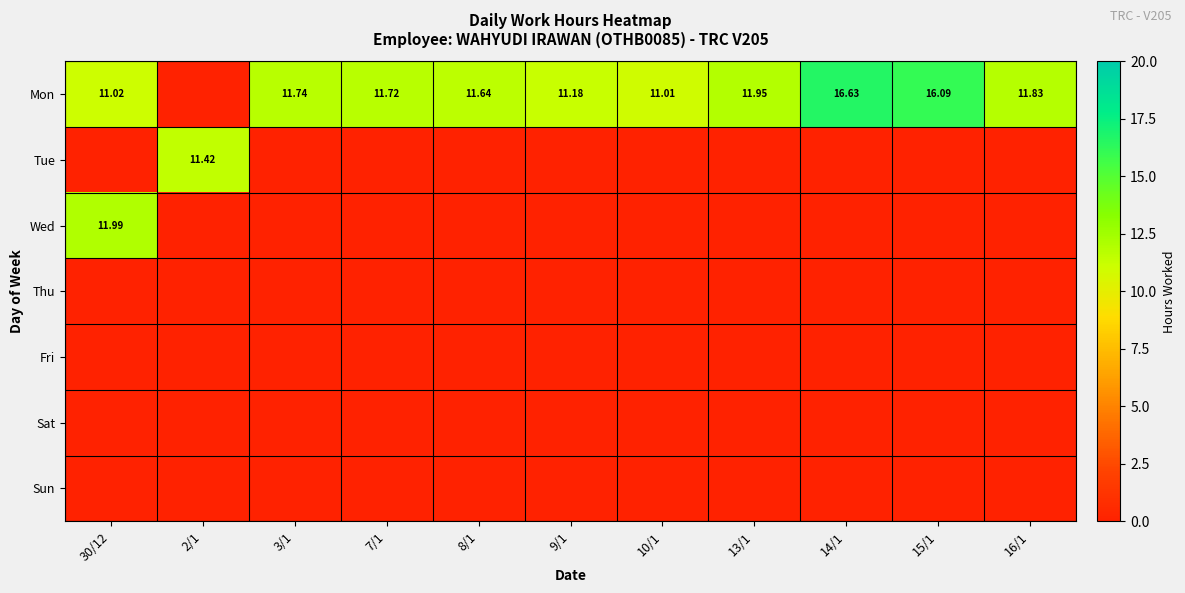

At 9/1, list the series in order from smallest to largest.

Tue, Wed, Thu, Fri, Sat, Sun, Mon